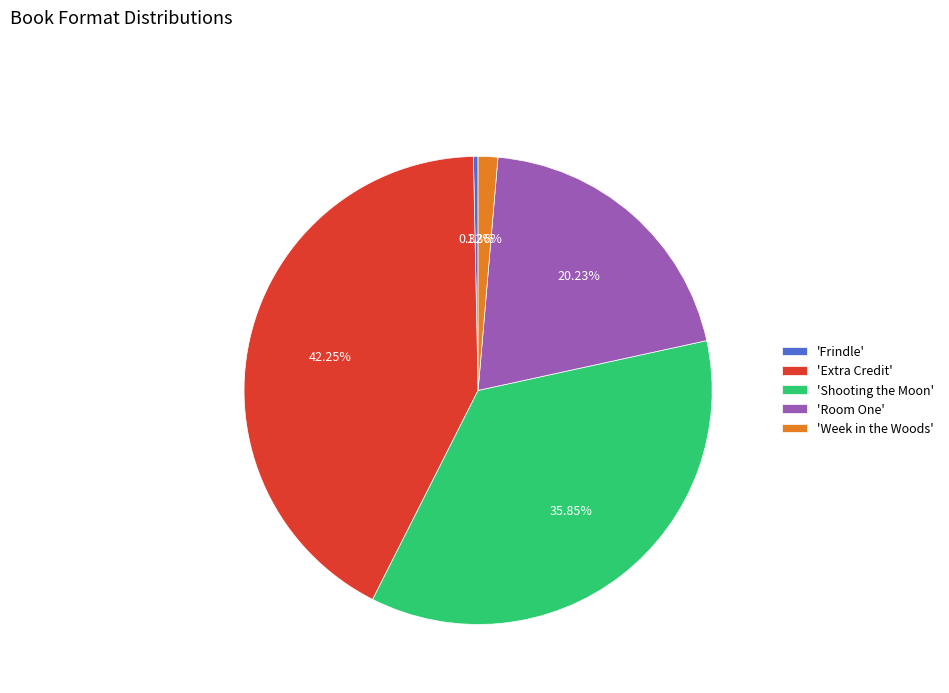

What is the smallest slice in the pie chart?

'Frindle'